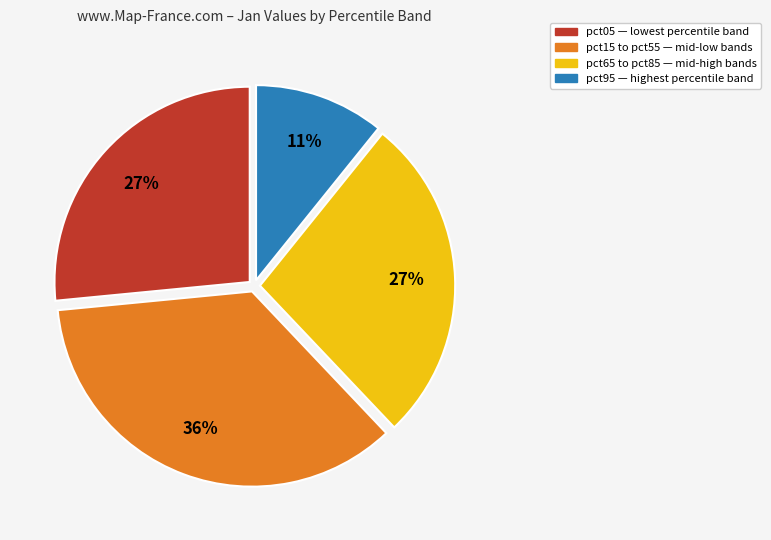

Is there any slice that represents more than half of the pie?

No